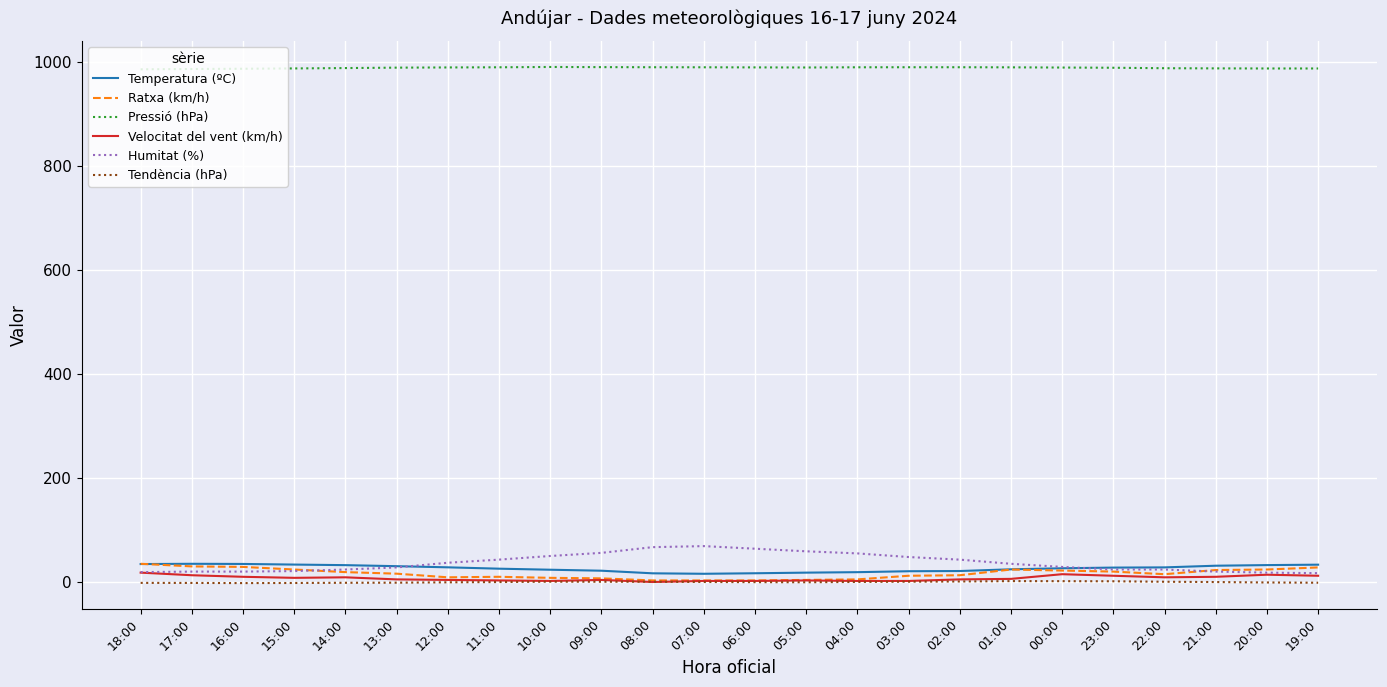

Where does the Velocitat del vent (km/h) series first go above 6?

18:00